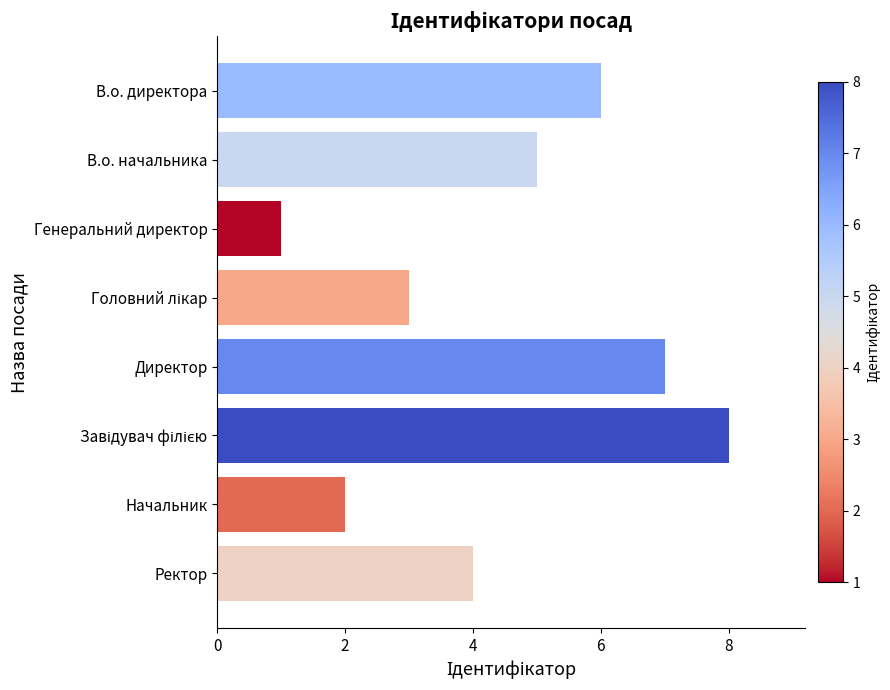

The chart shows a value of 3 at В.о. директора. True or false?

False